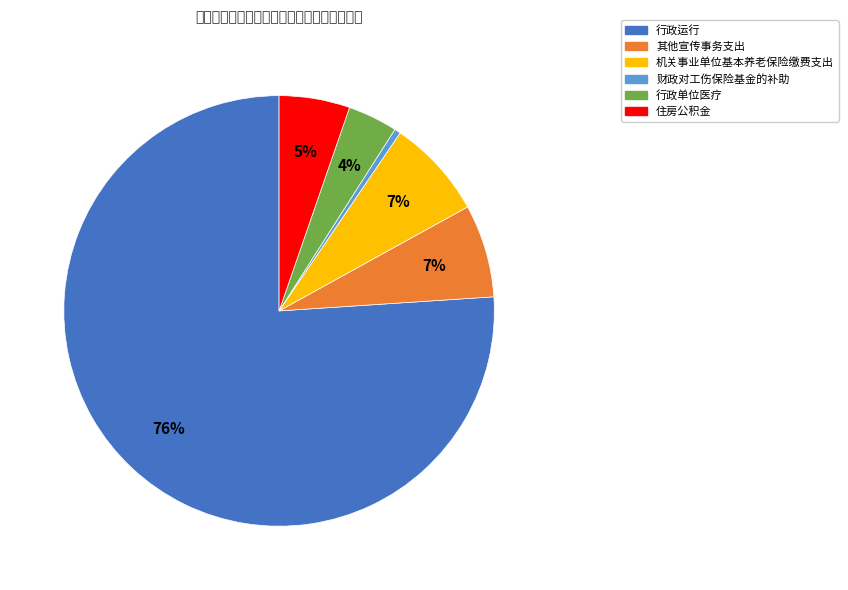

Is 其他宣传事务支出 the majority of the pie?

No